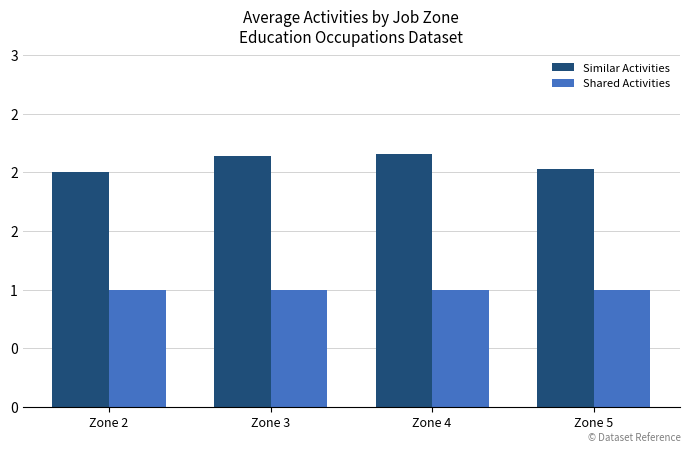

At how many categories does at least one series exceed 1?

4